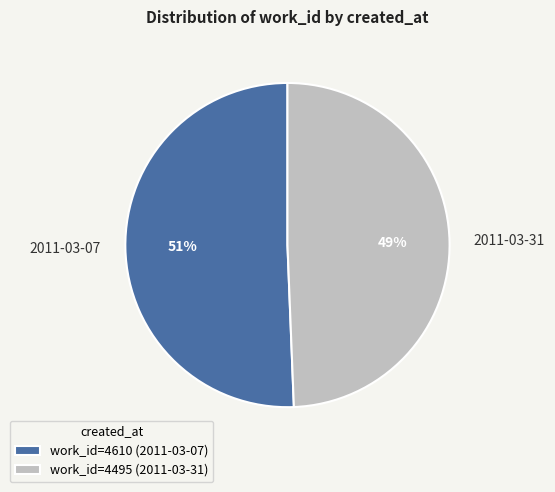

Is there a majority slice in this chart?

Yes